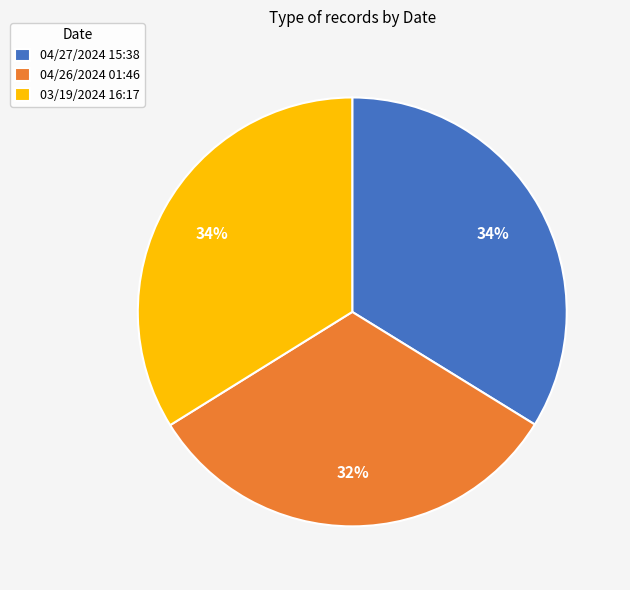

Is it true that 04/27/2024 15:38 is 23% of the pie?

False